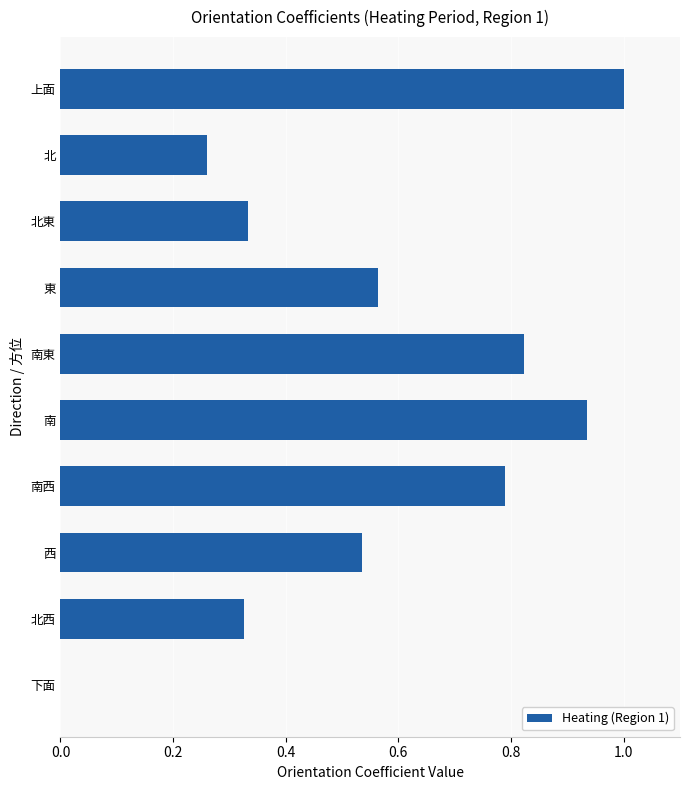

What is the sum of all values?

5.6